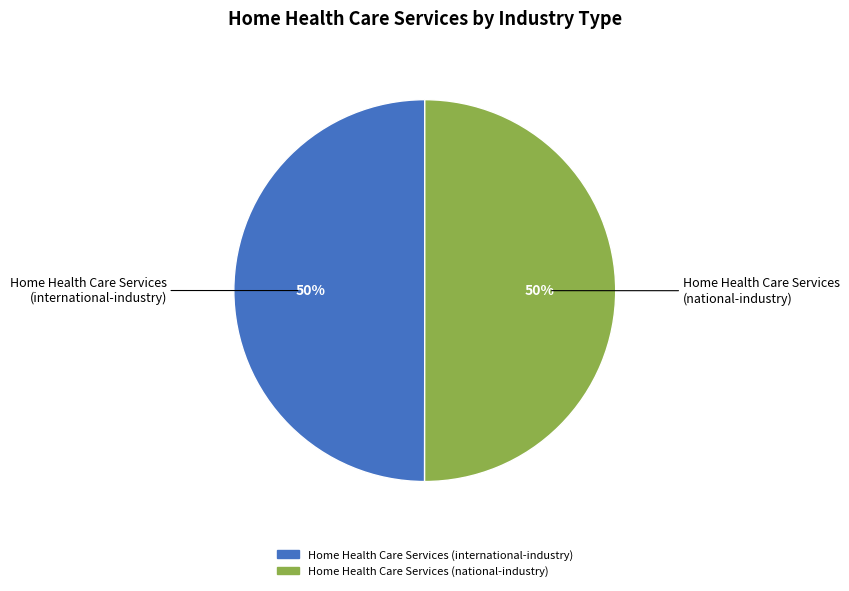

What is the ratio of the value at Home Health Care Services (national-industry) to the value at Home Health Care Services (international-industry)?

1.0